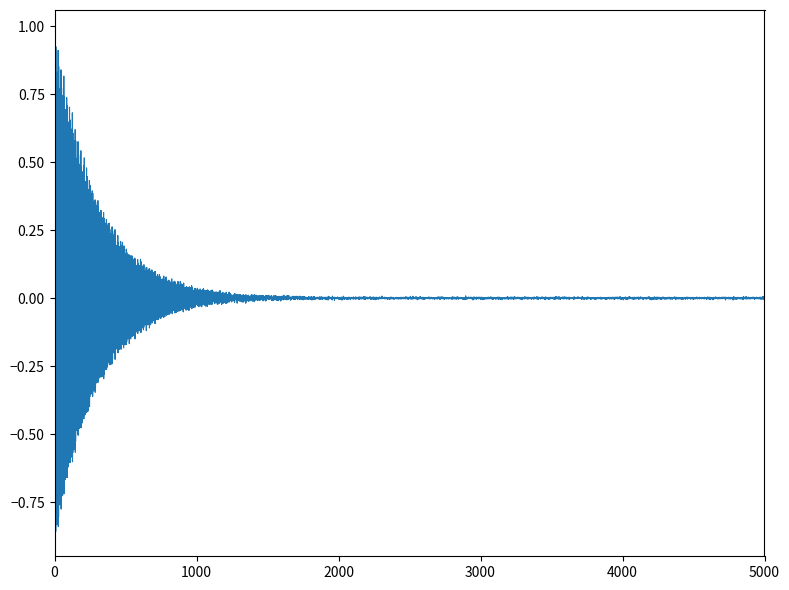

What is the difference between the maximum and minimum values?

1.8